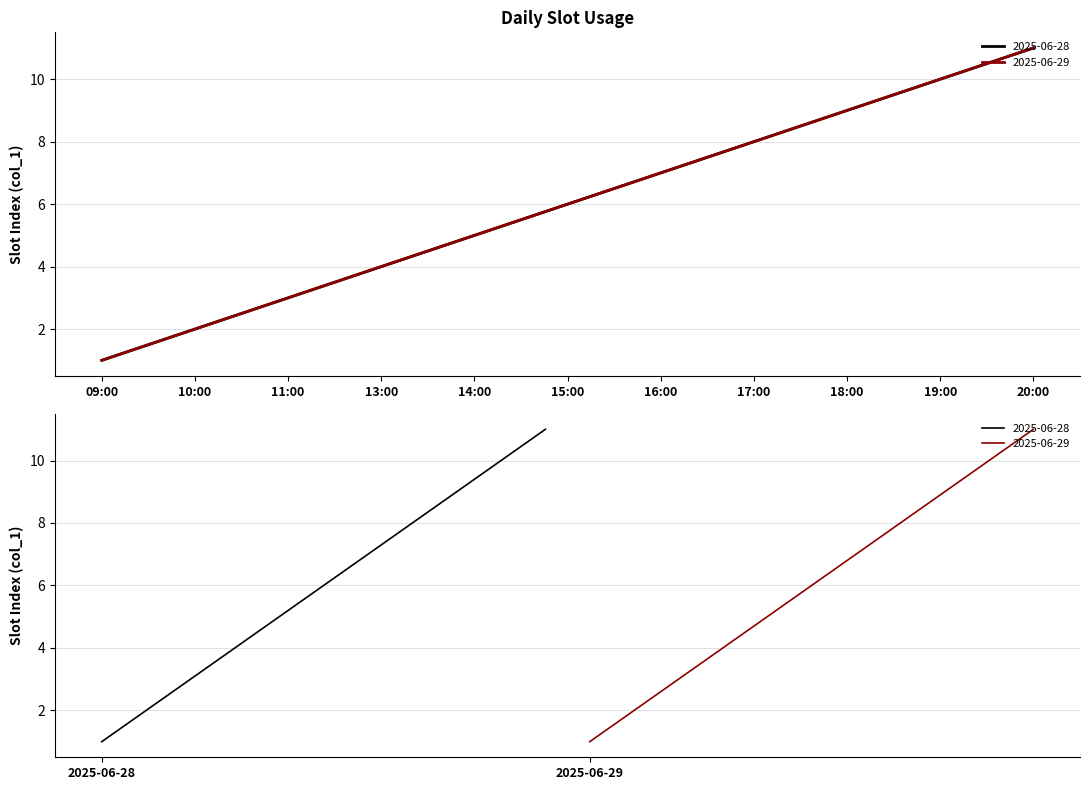

What is the change in value from 16:00 to 19:00?

+3